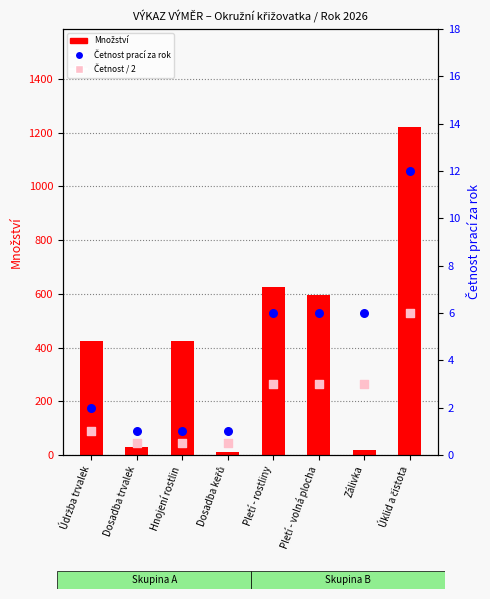

At how many categories does at least one series exceed 393?

5